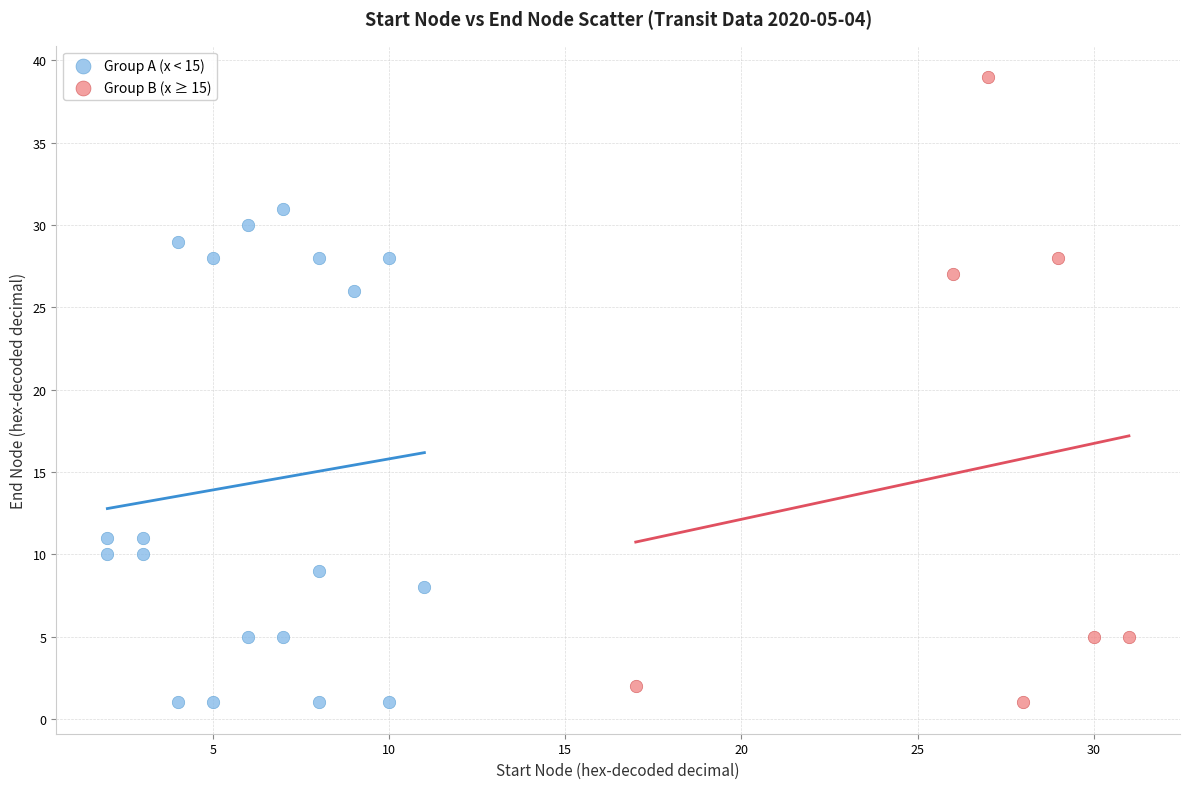

Which series has the largest Y range (max minus min)?

Group B (x ≥ 15)